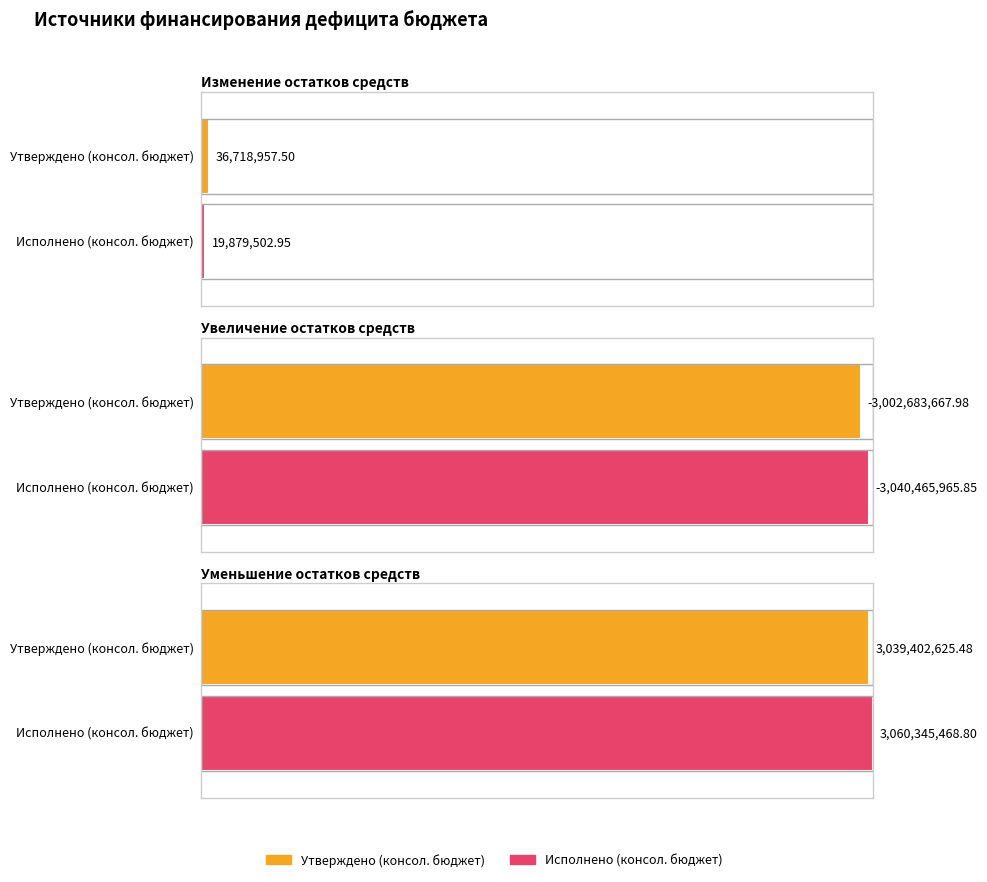

At which label does Утверждено (консол. бюджет) first exceed 36718957?

Изменение остатков средств